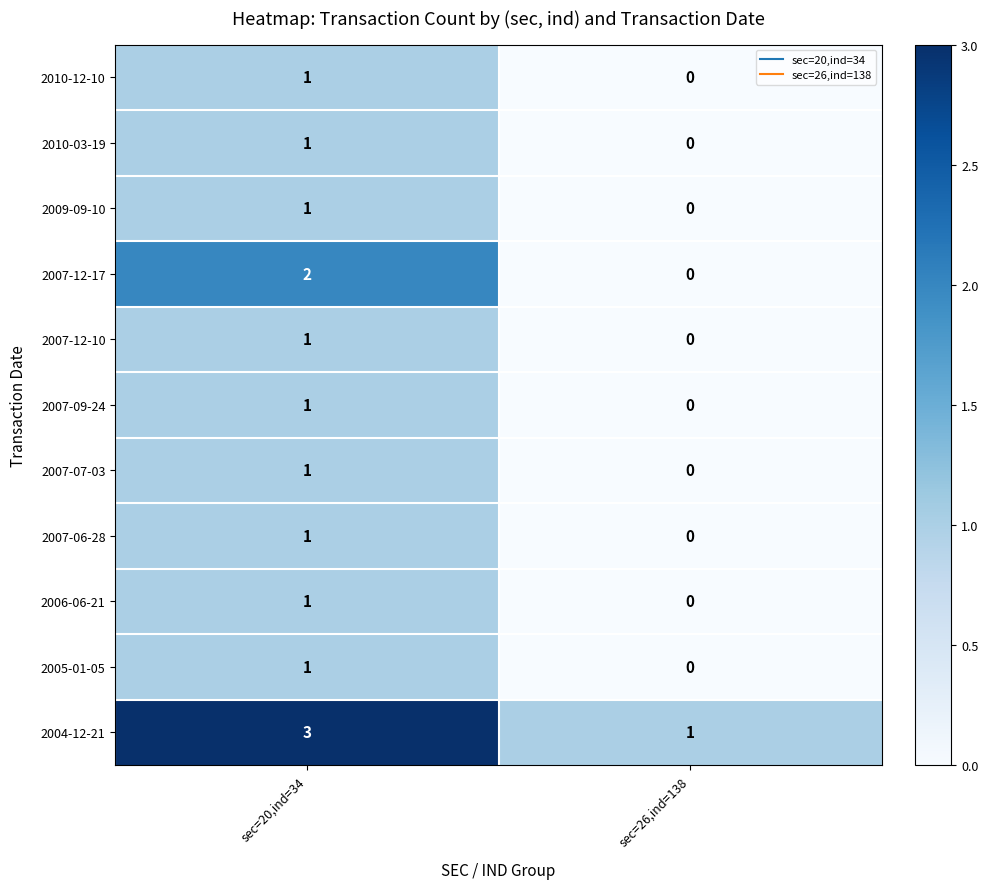

Rank the categories by 2007-12-10 value from highest to lowest.

sec=20,ind=34, sec=26,ind=138